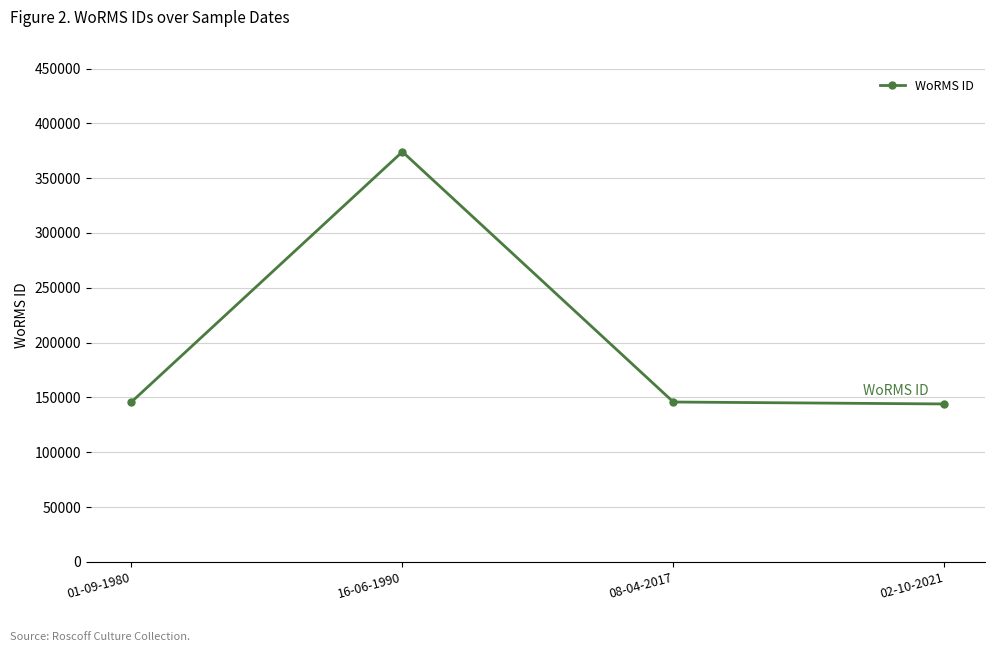

What is the approximate value at 01-09-1980, to the nearest 10?

145890